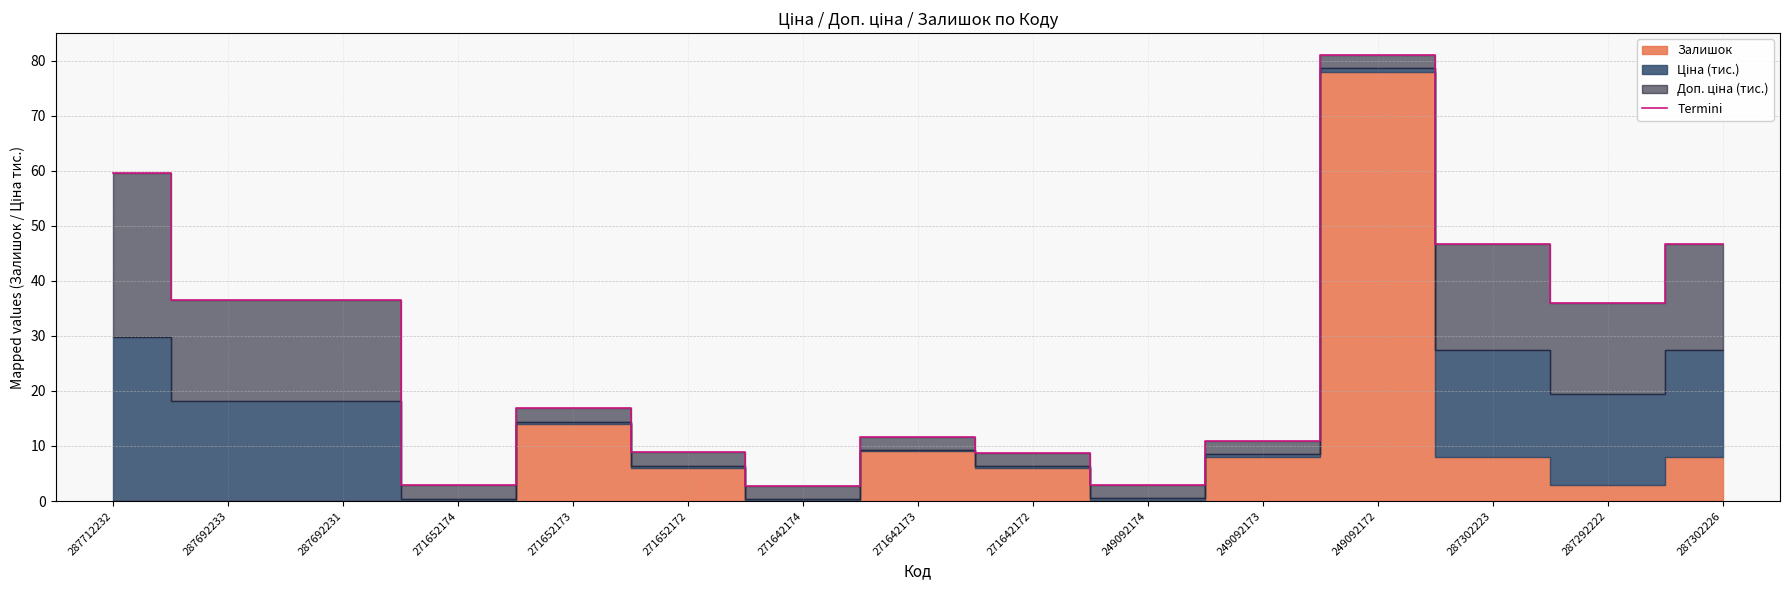

Which category has the lowest value across all series?

271642174